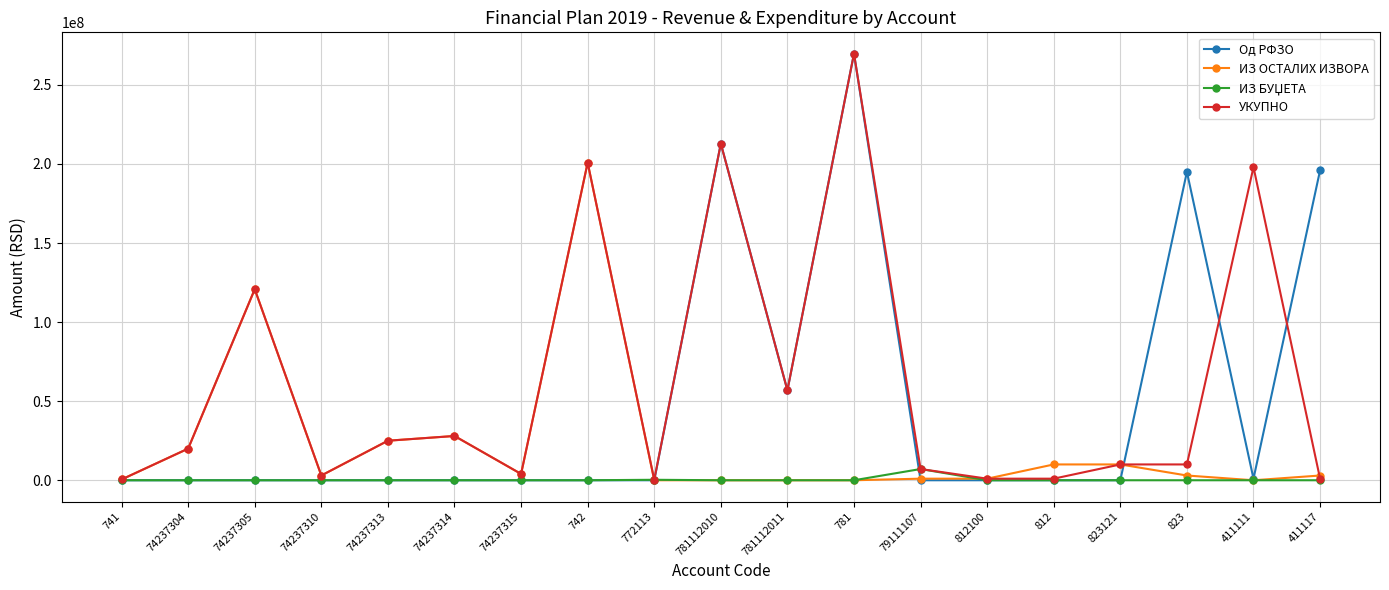

At which label is УКУПНО closest to 135037500?

74237305